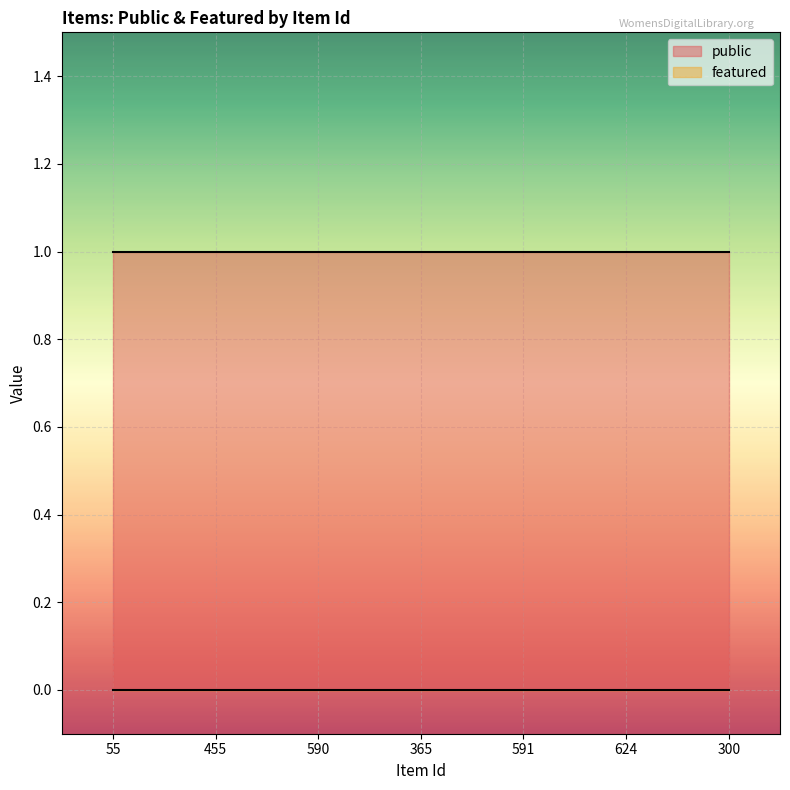

Rank the categories by public value from highest to lowest.

55, 455, 590, 365, 591, 624, 300